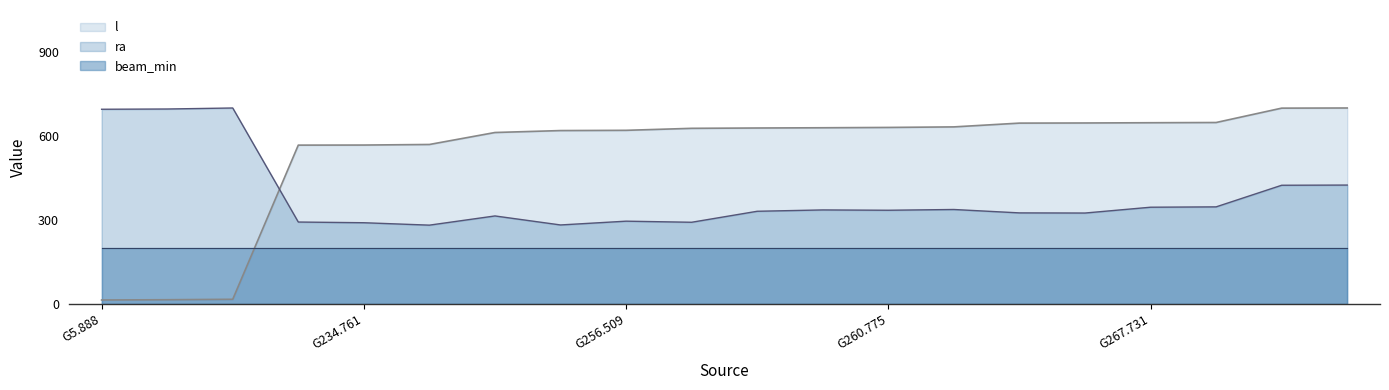

What is the maximum value for ra?

700.0